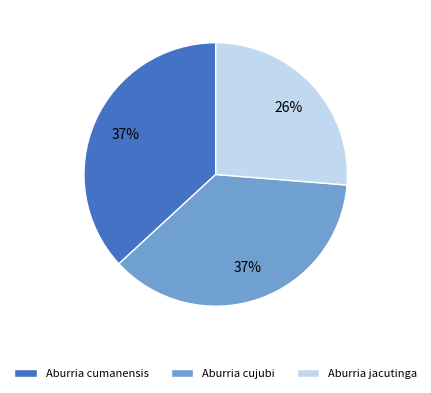

How many segments does this pie chart have?

3